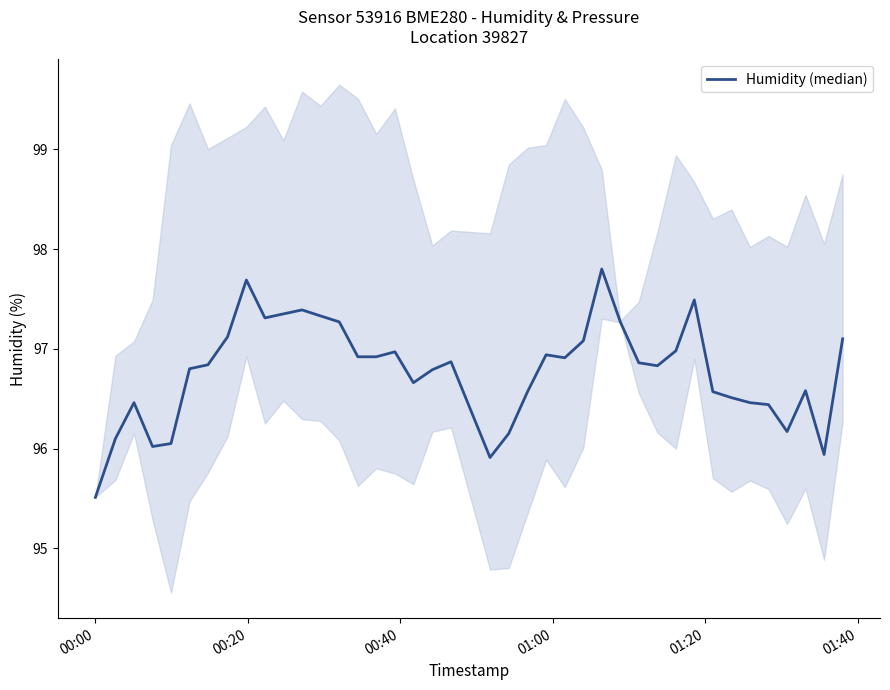

What is the sum of all values?

3870.9